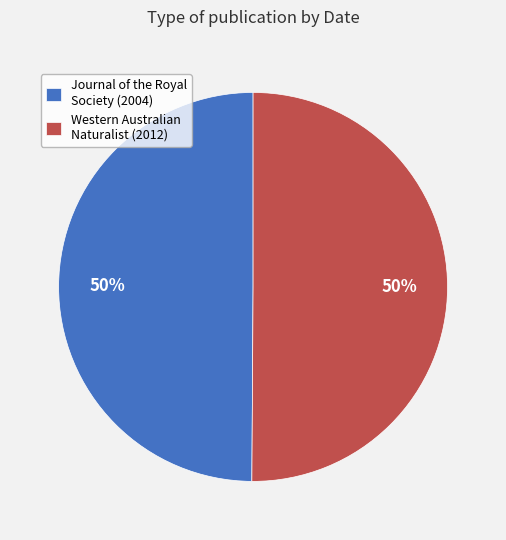

Count the number of slices in the pie.

2